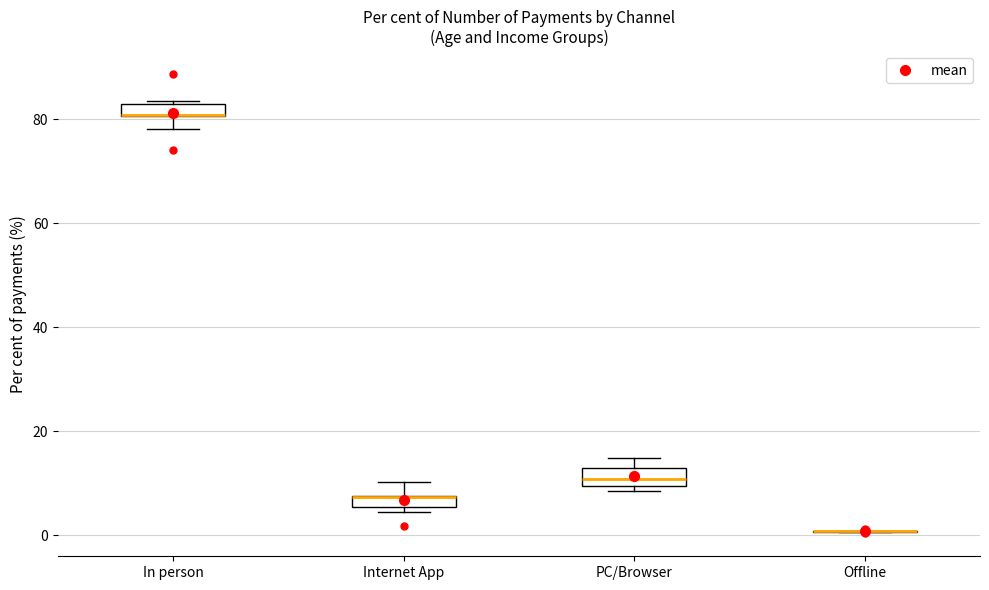

Where does the upper whisker of the box for Internet App end on the y-axis? The values are not printed on the chart, so give them approximately, as read against the axis.

10